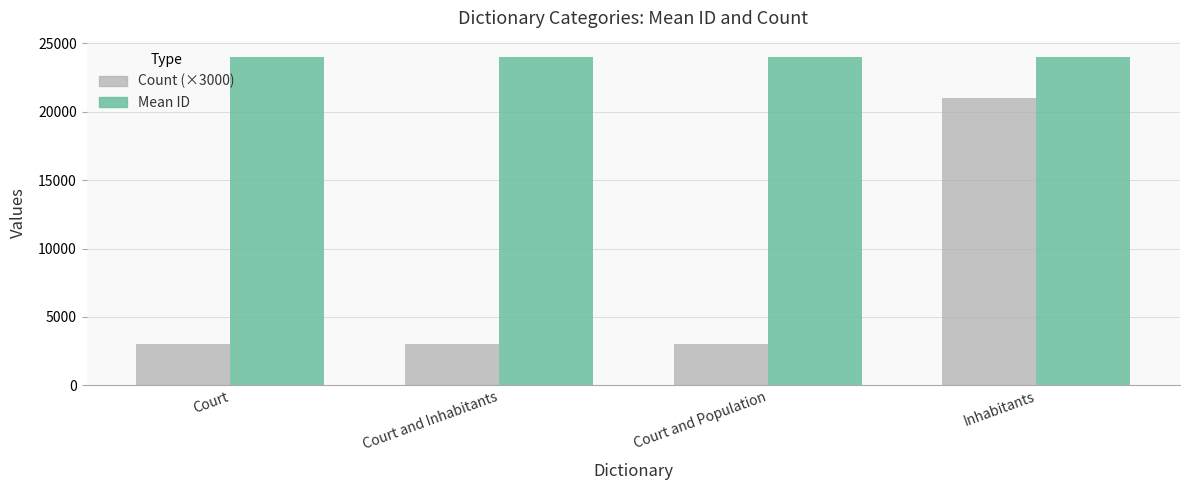

How many bars are there in total?

8